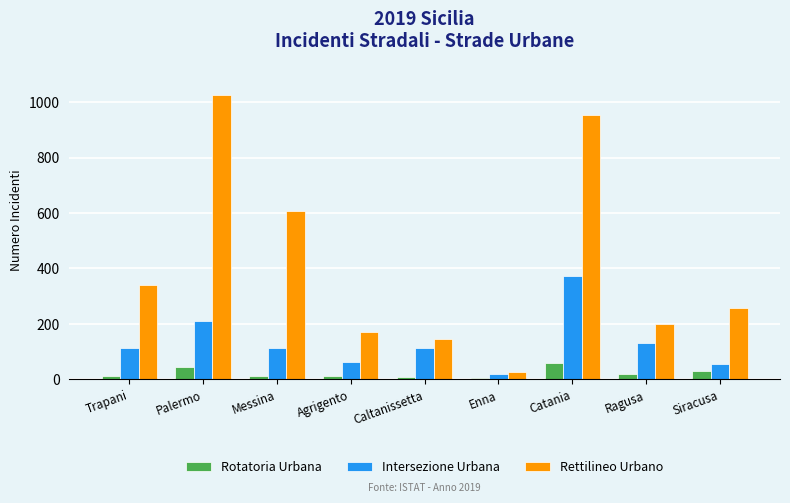

How many categories are shown in the chart?

9